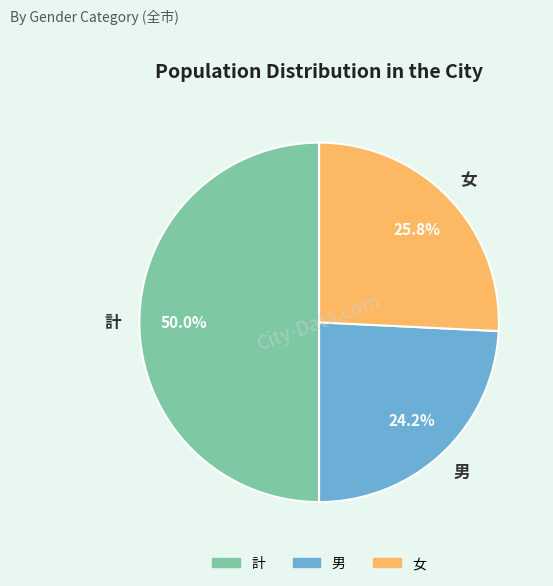

What percentage is NOT represented by 女?

74.2%